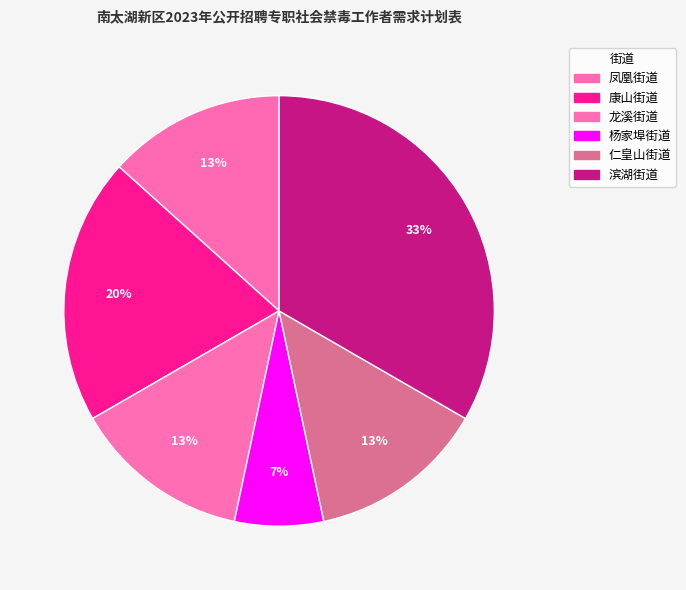

To the nearest percent, what is the average slice percentage?

17%